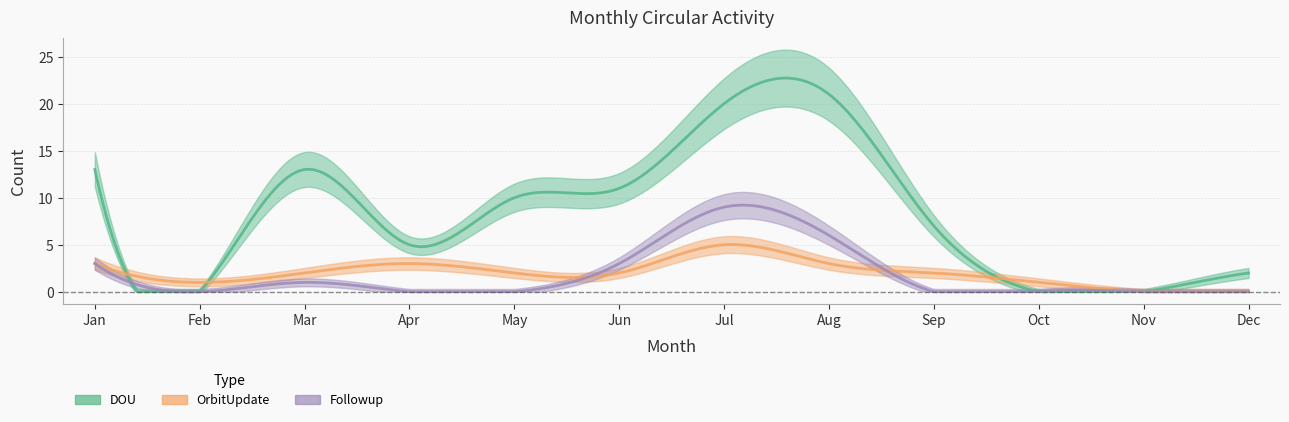

What is the difference between the maximum and minimum values in the OrbitUpdate series?

5